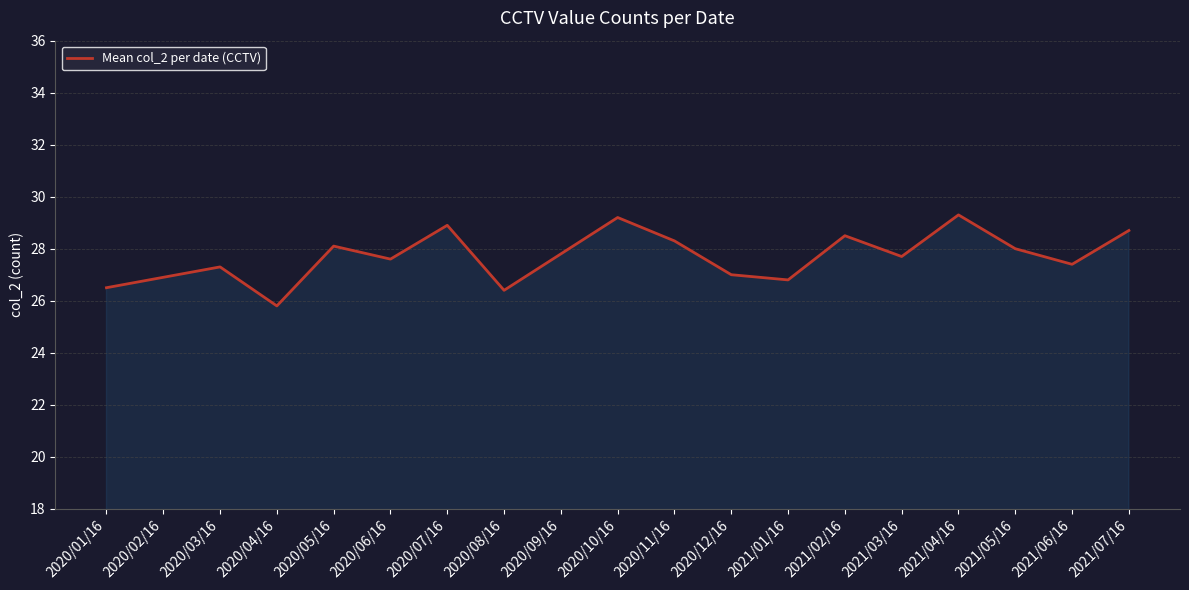

Where is the first local minimum?

2020/04/16